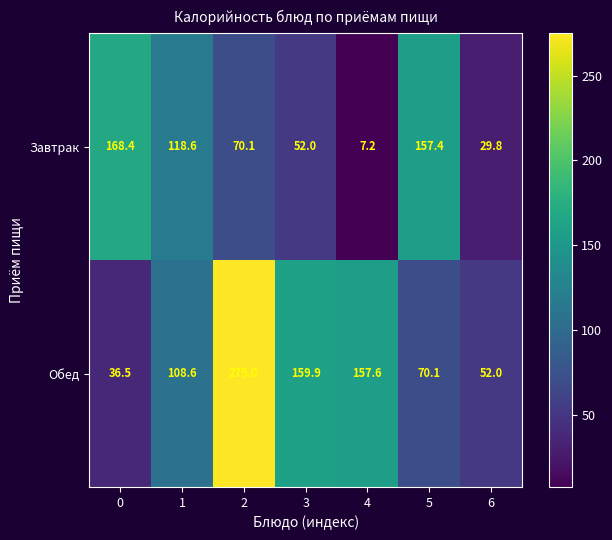

Which series has the largest total across all categories?

Обед